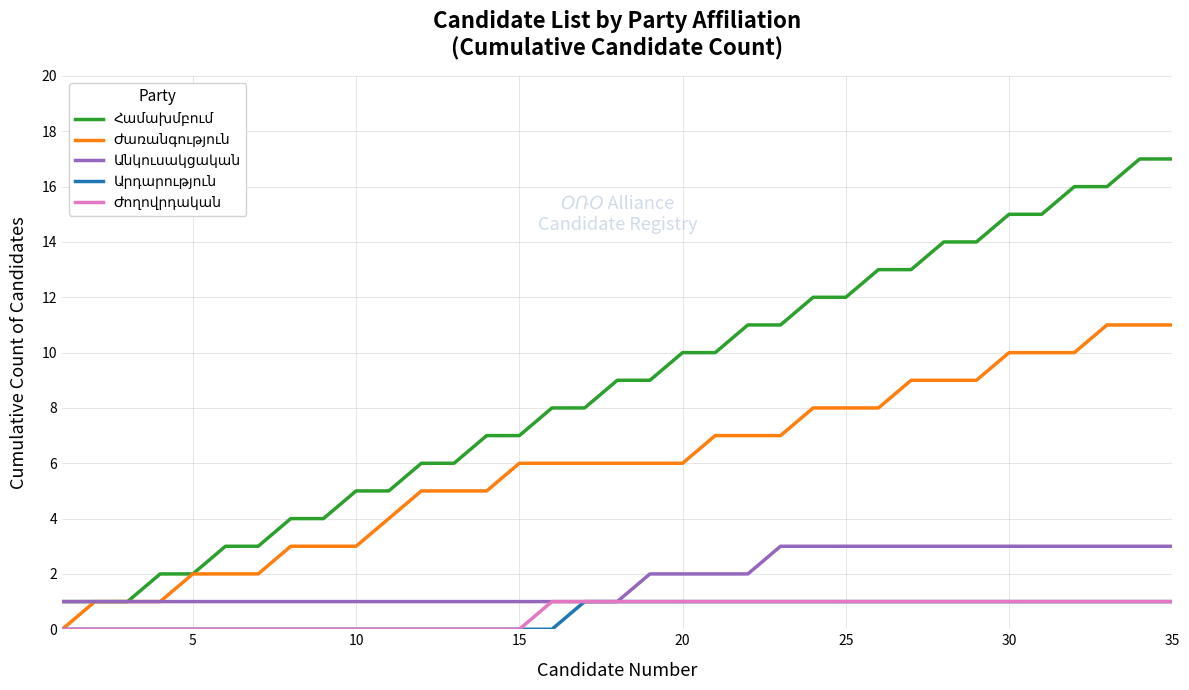

How many lines are shown in the chart?

5